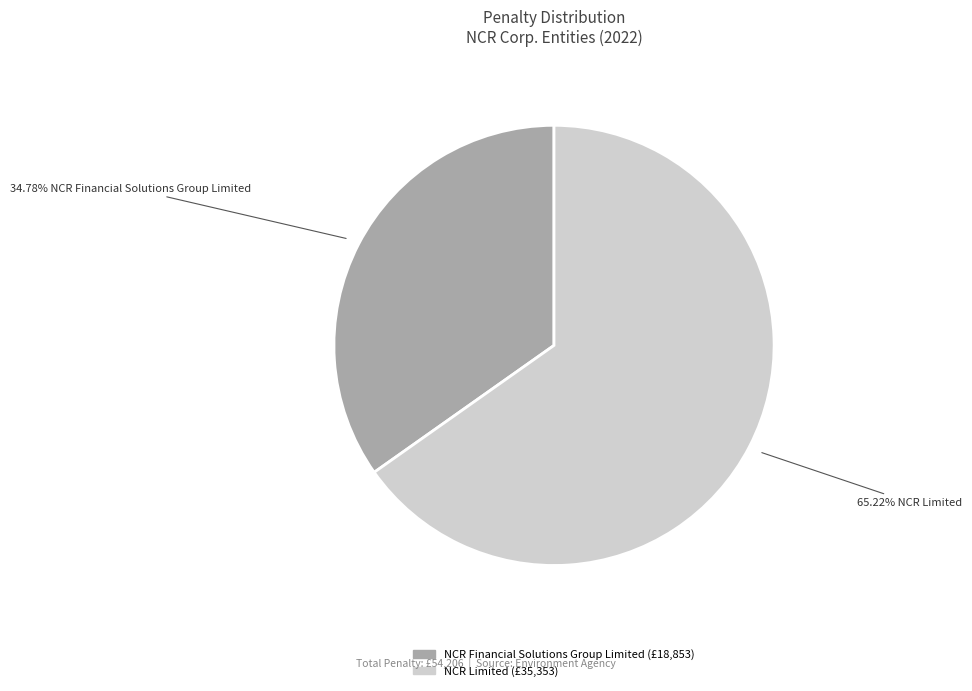

What is the smallest slice in the pie chart?

NCR Financial Solutions Group Limited